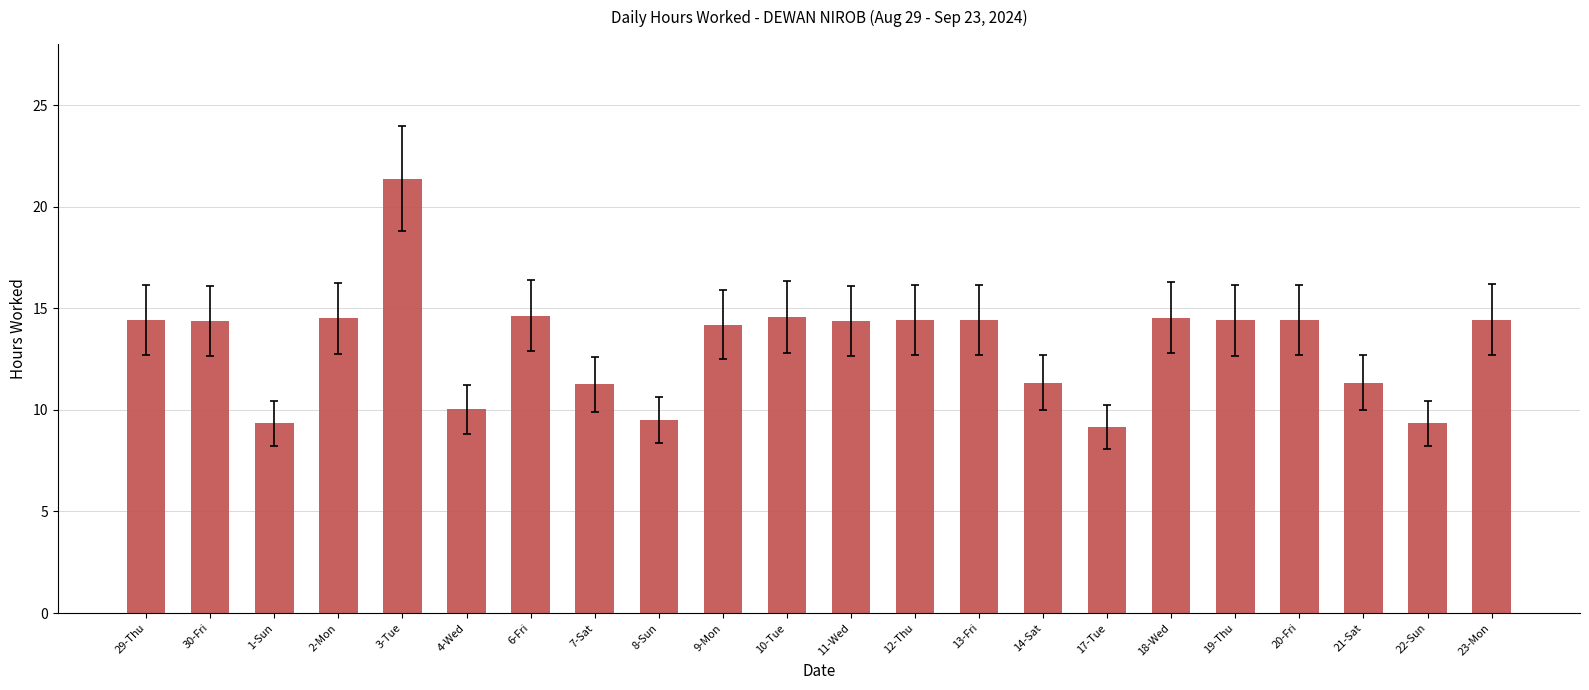

What is the value of the 1st bar from the left?

14.4